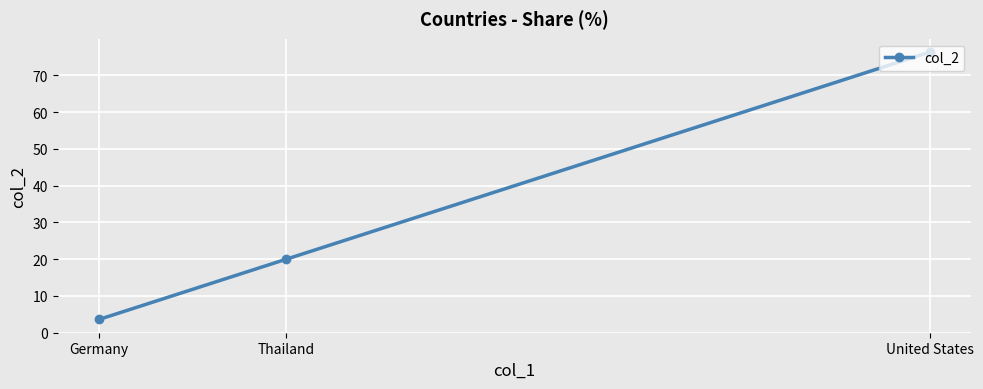

Reading left to right, extract all data points from this chart.

Germany=3.6	Thailand=20.0	United States=76.4